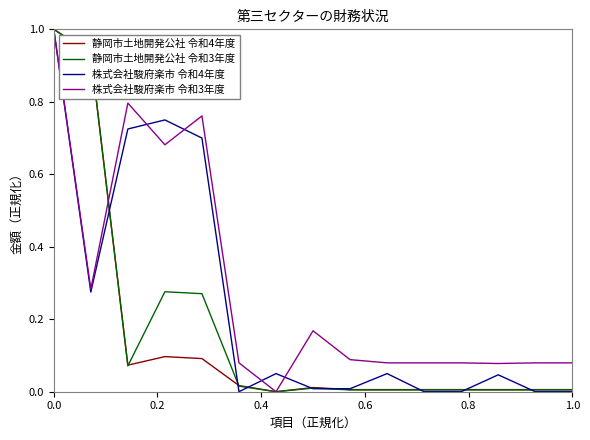

Rank the series by their average value, from lowest to highest.

静岡市土地開発公社 令和4年度, 静岡市土地開発公社 令和3年度, 株式会社駿府楽市 令和4年度, 株式会社駿府楽市 令和3年度